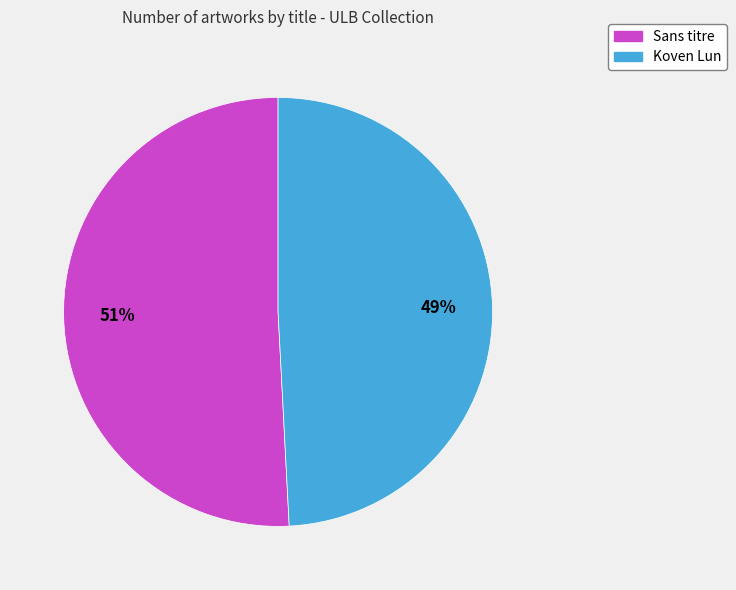

Which slice is the largest?

Sans titre